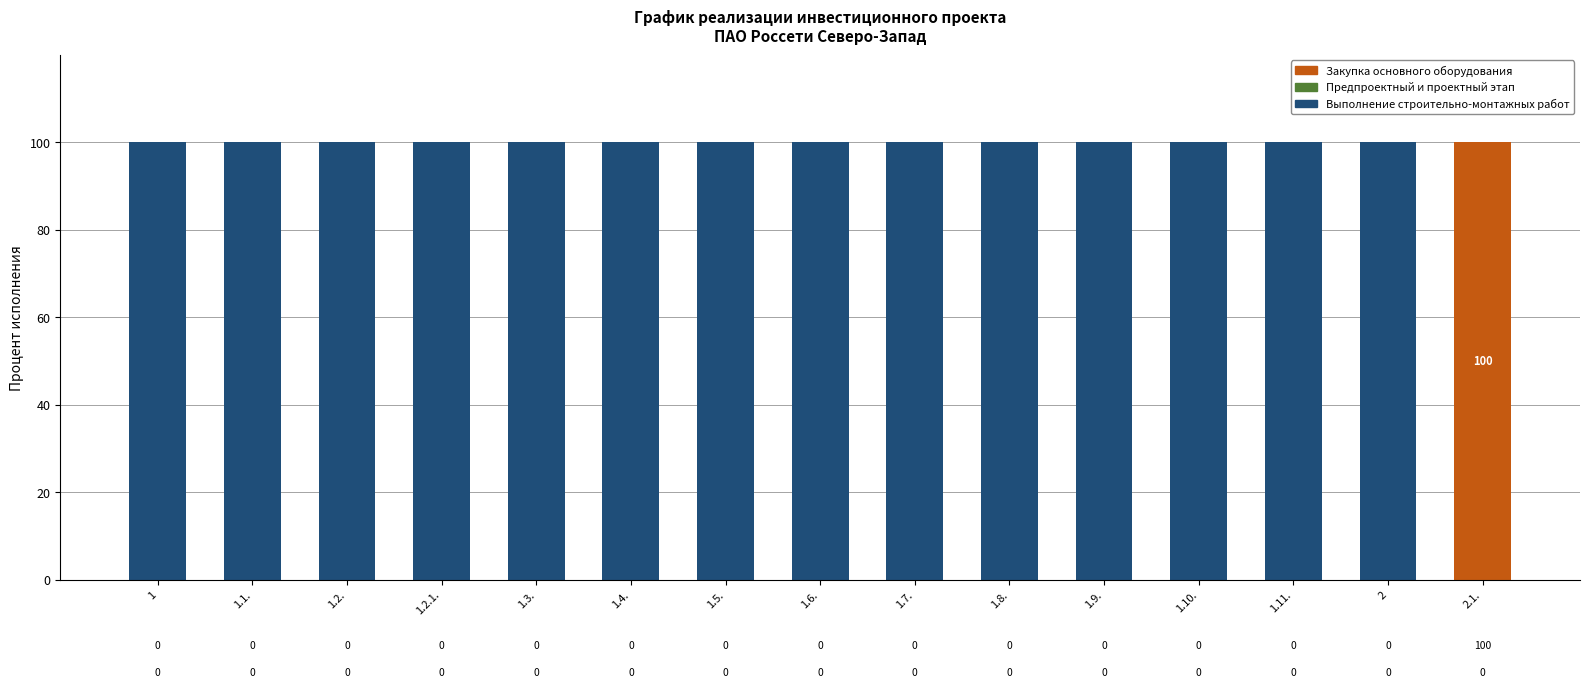

True or false: Закупка основного оборудования has a value of 0 at 1.7..

True